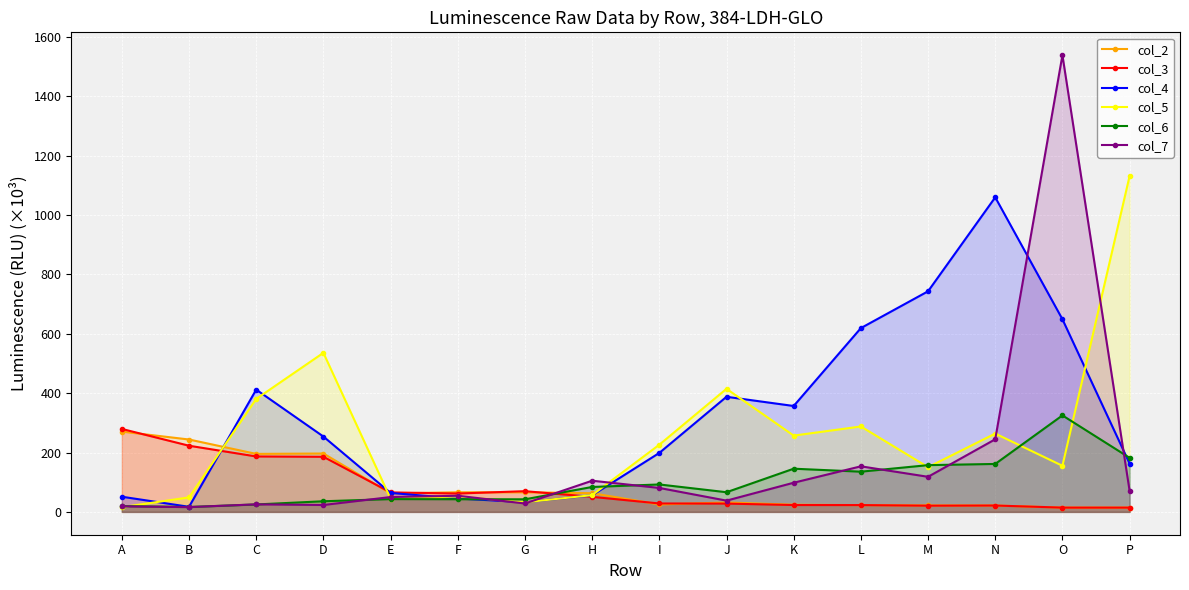

What is the value of the col_3 point at the 5th from the left?

65.6